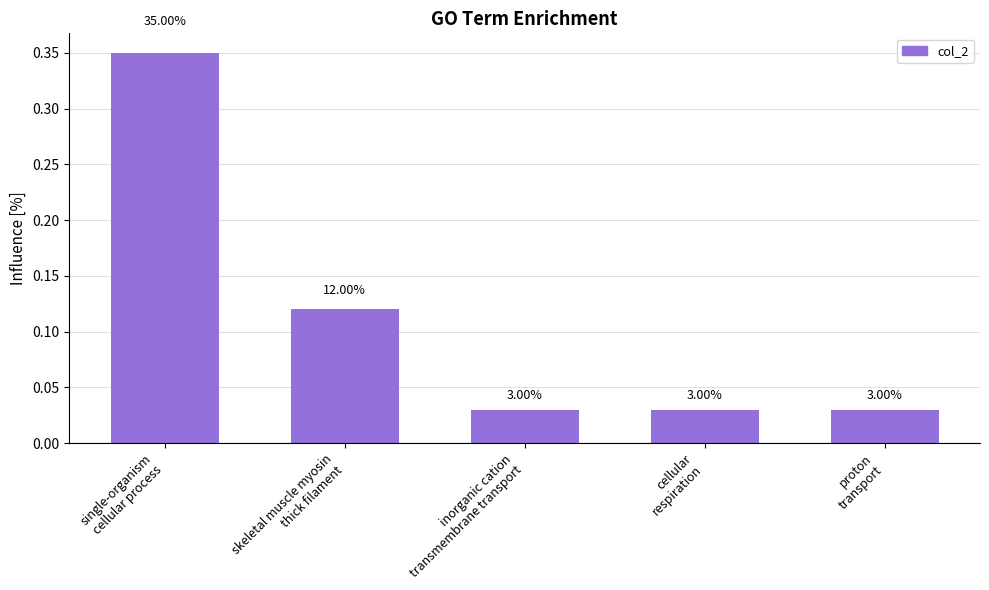

Which label corresponds to the largest value in the chart?

single-organism
cellular process